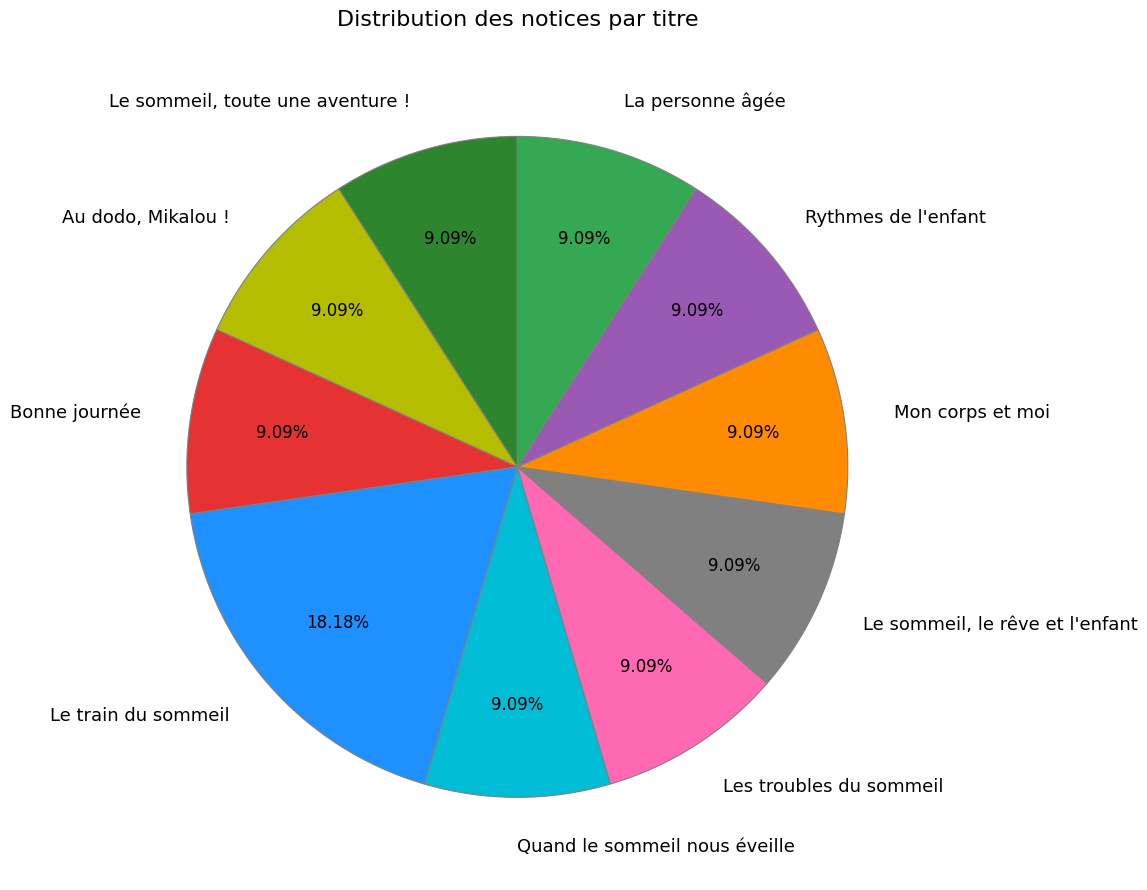

Which has a higher value, Le train du sommeil or Mon corps et moi?

Le train du sommeil